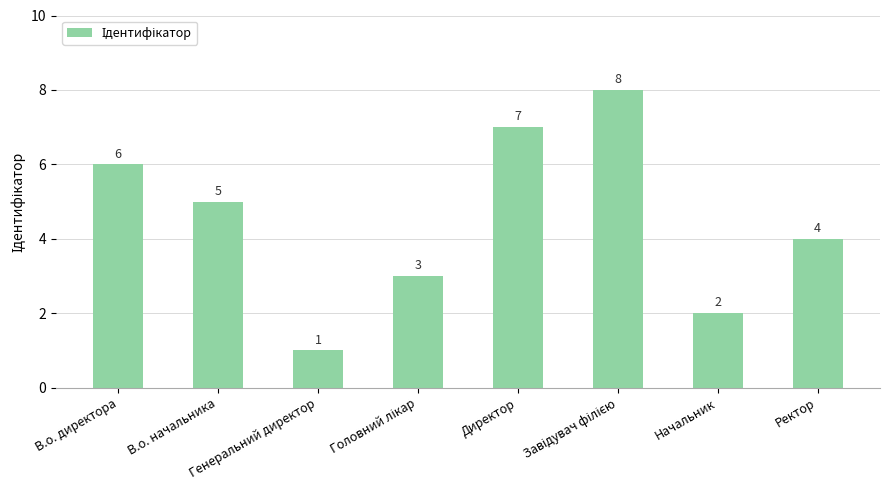

What is the sum of all values?

36